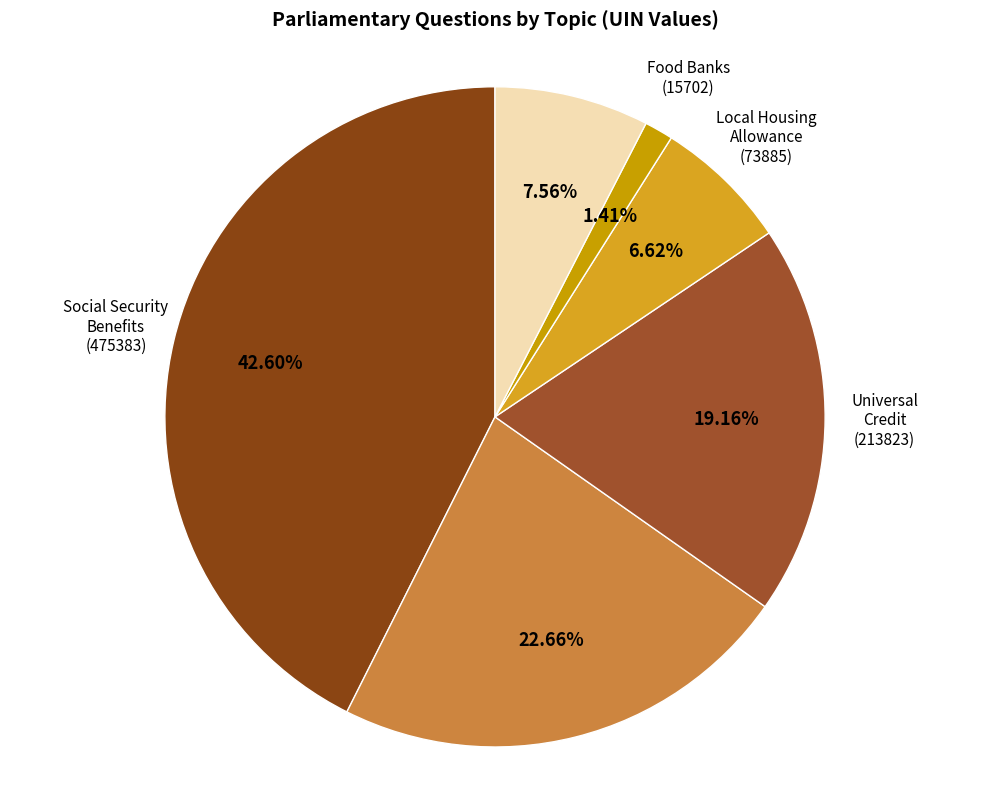

Which slice is the smallest?

Food Banks